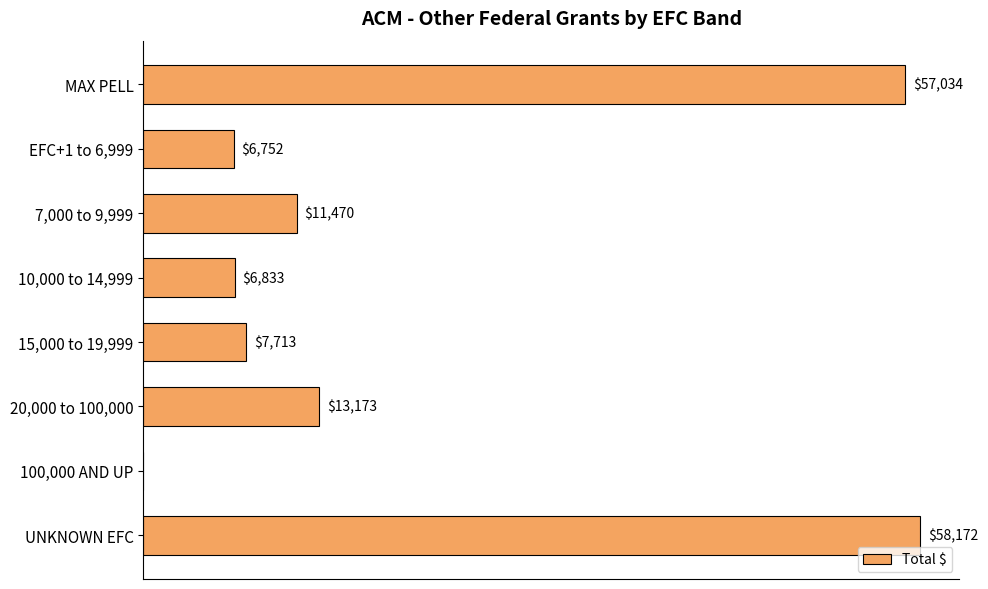

Are the bars horizontal?

Yes